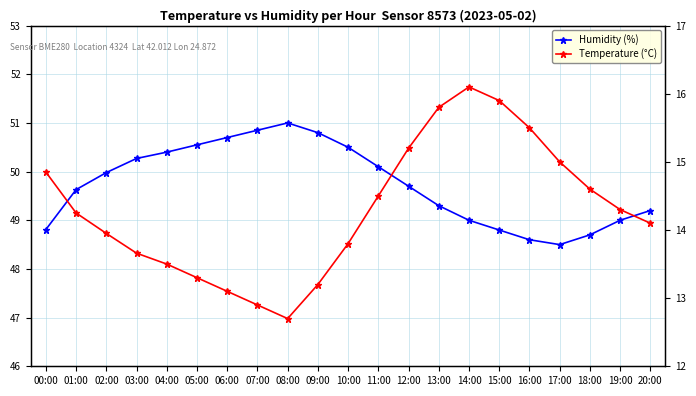

Reading right to left, list all the values displayed in this chart.

Humidity (%): 20:00=49.2	19:00=49.0	18:00=48.7	17:00=48.5	16:00=48.6	15:00=48.8	14:00=49.0	13:00=49.3	12:00=49.7	11:00=50.1	10:00=50.5	09:00=50.8	08:00=51.0	07:00=50.9	06:00=50.7	05:00=50.5	04:00=50.4	03:00=50.3	02:00=50.0	01:00=49.6	00:00=48.8
Temperature (°C): 20:00=14.1	19:00=14.3	18:00=14.6	17:00=15.0	16:00=15.5	15:00=15.9	14:00=16.1	13:00=15.8	12:00=15.2	11:00=14.5	10:00=13.8	09:00=13.2	08:00=12.7	07:00=12.9	06:00=13.1	05:00=13.3	04:00=13.5	03:00=13.7	02:00=13.9	01:00=14.2	00:00=14.8